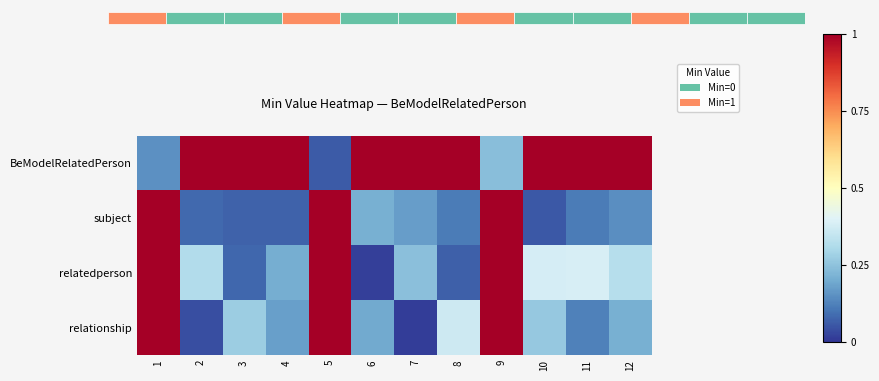

What is the approximate value of subject at 11?

0.1